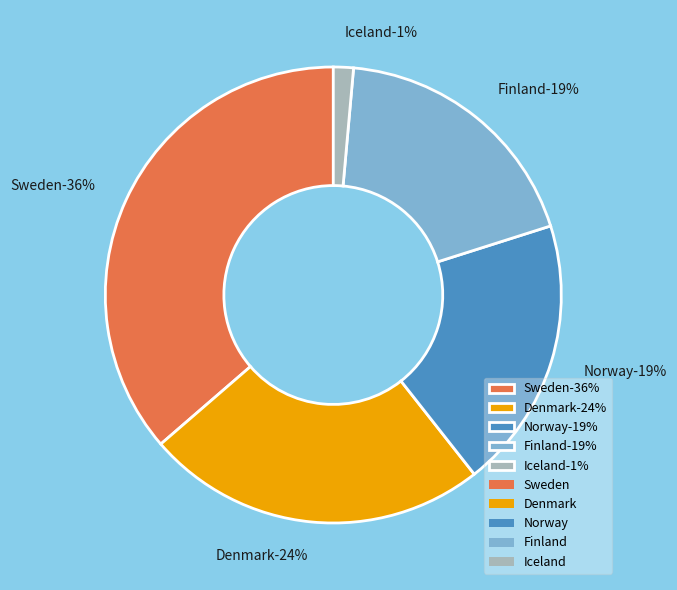

How many segments does this pie chart have?

5